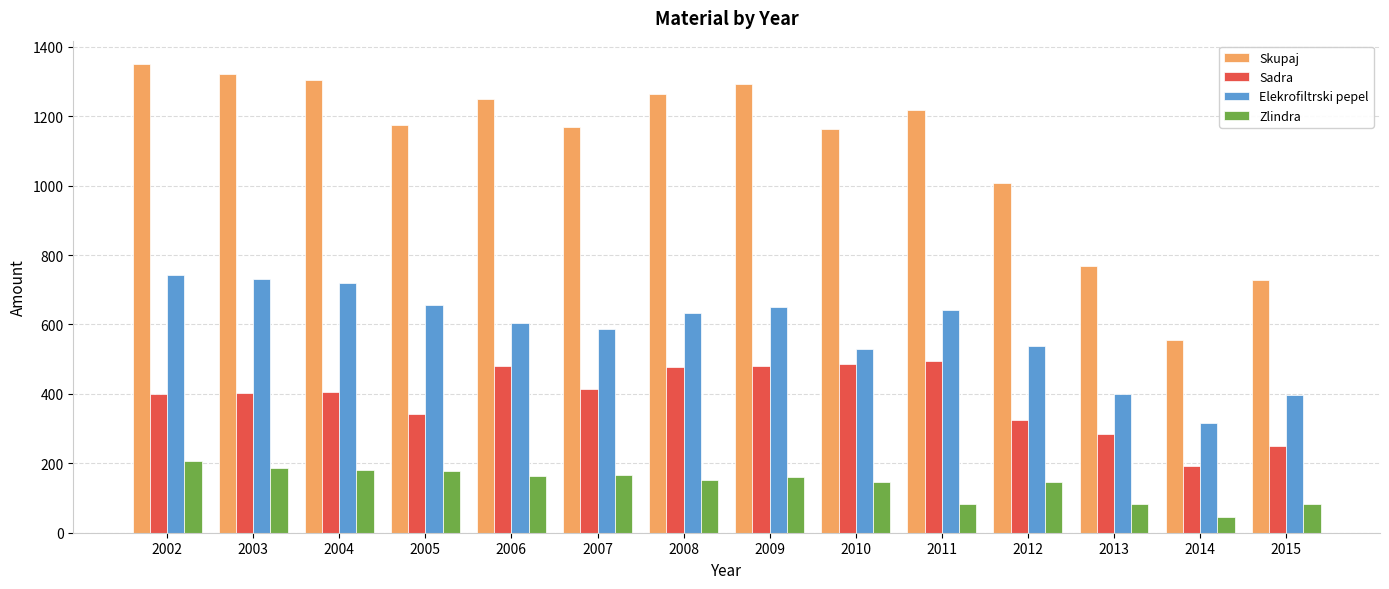

List the series in order of their peak value, highest first.

Skupaj, Elekrofiltrski pepel, Sadra, Zlindra